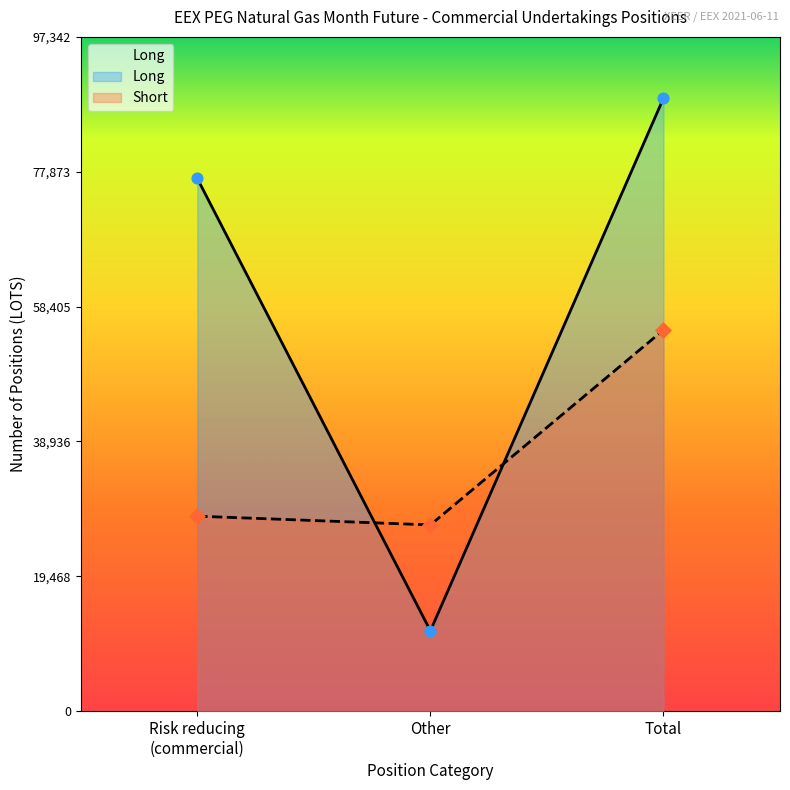

Which series has the largest total across all categories?

Long